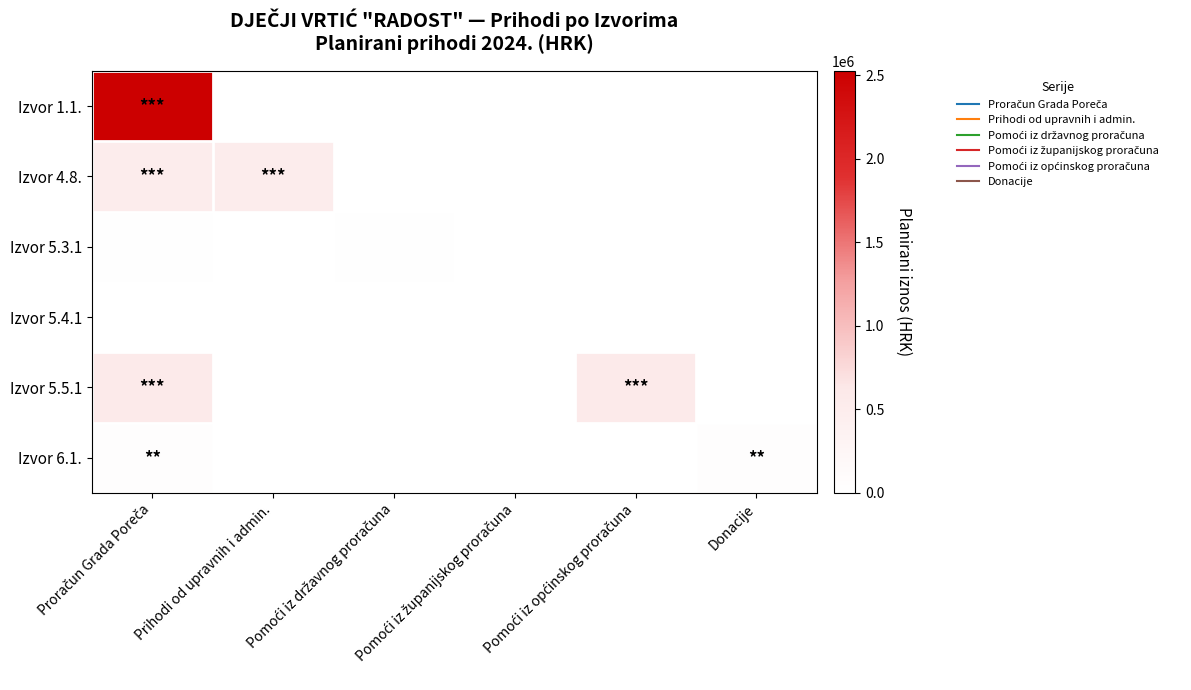

What is the total value across all series at Prihodi od upravnih i admin.?

515958